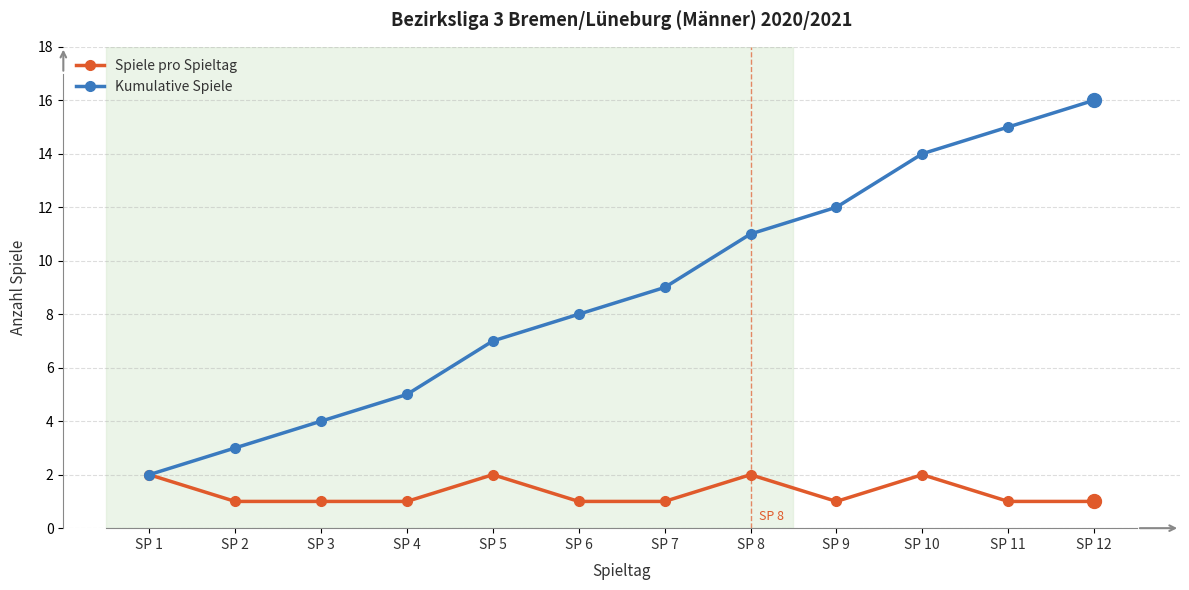

Which series has the largest range (max minus min)?

Kumulative Spiele